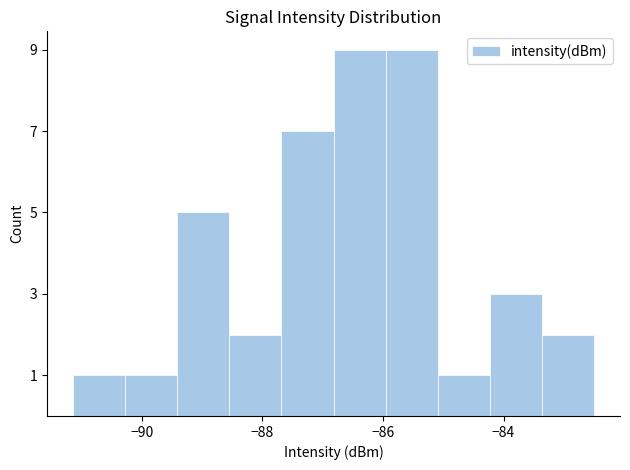

Reading left to right, list every bar in this chart as the range it spans on the x-axis followed by its height. Neither the bar edges nor the heights are printed on the chart, so give them approximately, as read against the axes.

-91.2 to -90.2: 1
-90.2 to -89.4: 1
-89.4 to -88.6: 5
-88.6 to -87.6: 2
-87.6 to -86.8: 7
-86.8 to -86.0: 9
-86.0 to -85.0: 9
-85.0 to -84.2: 1
-84.2 to -83.4: 3
-83.4 to -82.4: 2